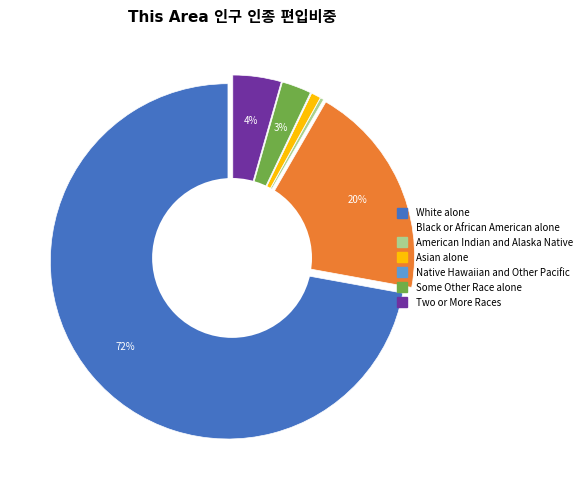

Which has a higher value, Some Other Race alone or Two or More Races?

Two or More Races